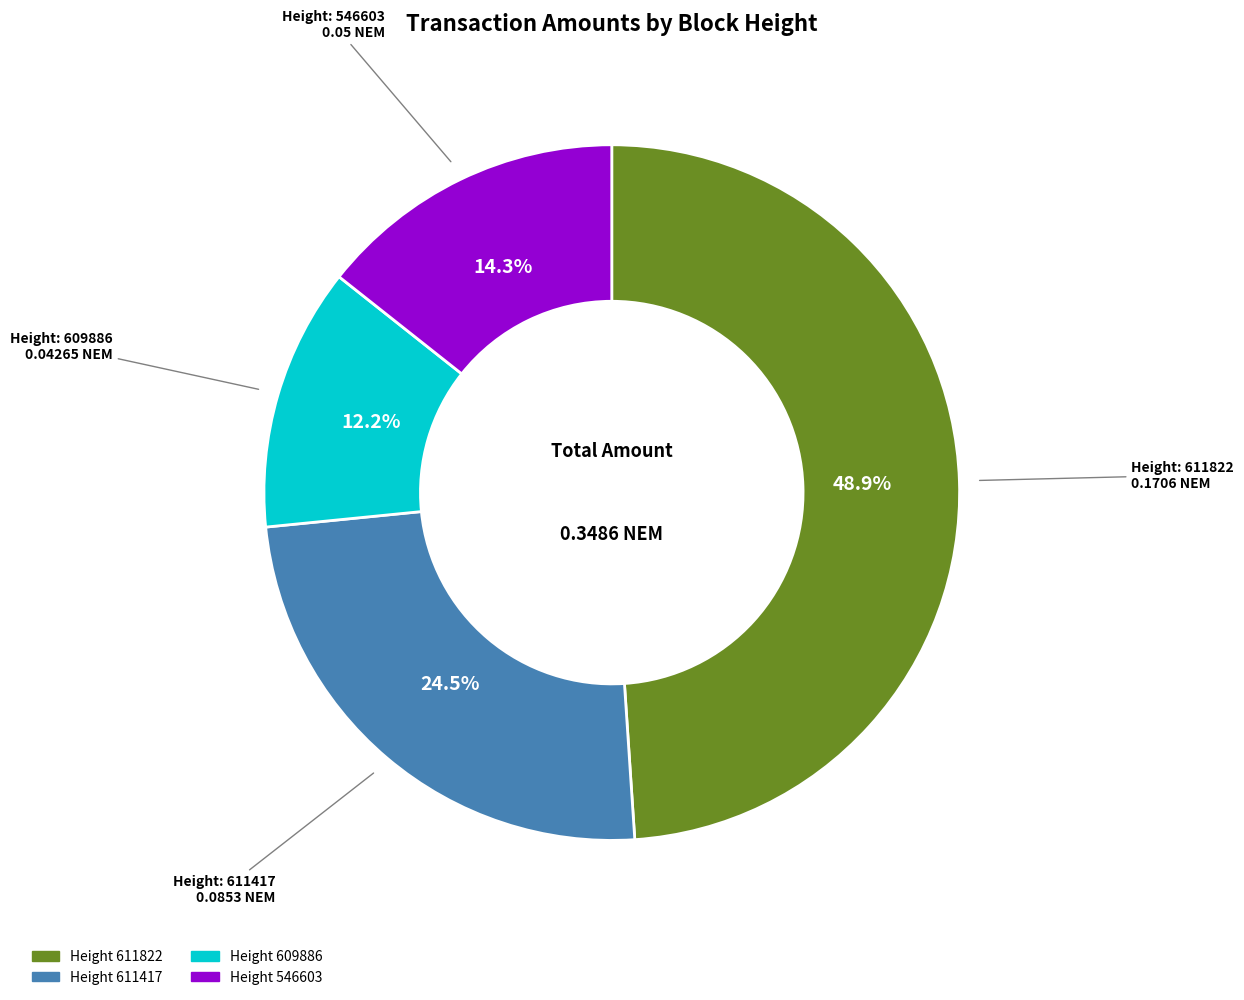

How many slices are in this pie chart?

4